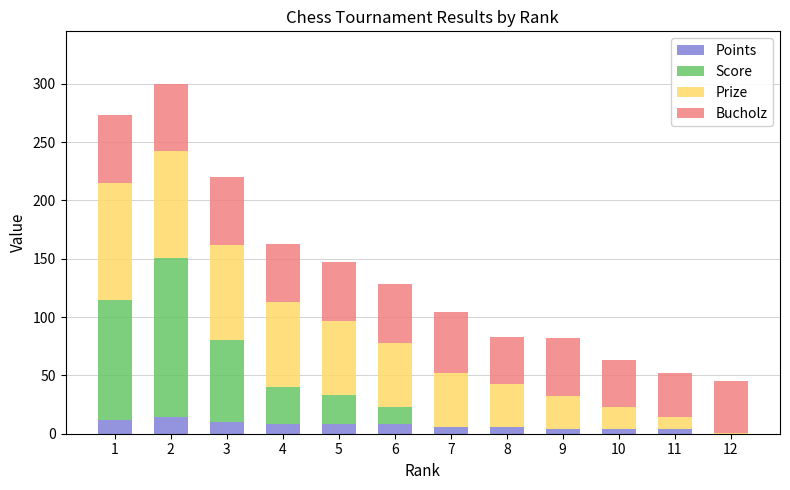

How many categories are shown in the chart?

12